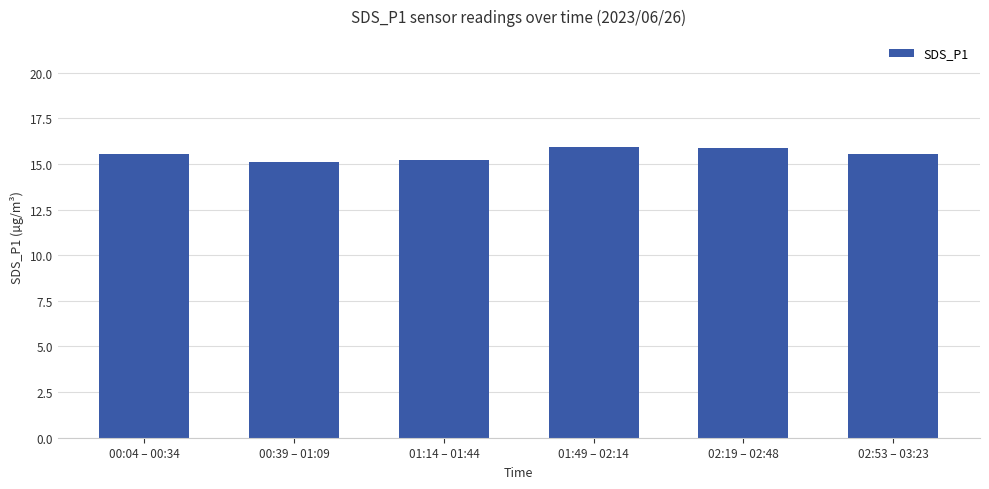

Count the number of categories in the chart.

6